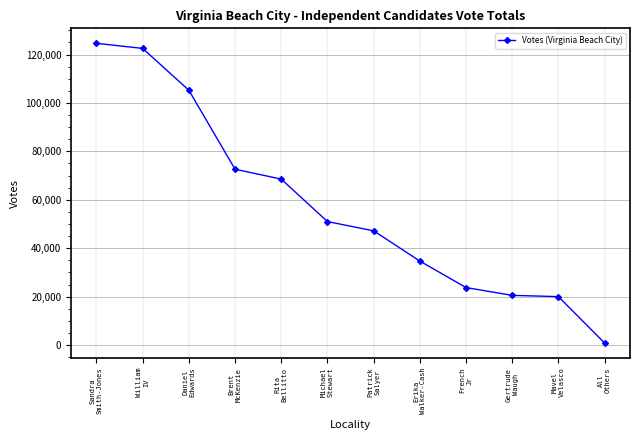

What is the label of the 9th point from the right?

Brent
McKenzie